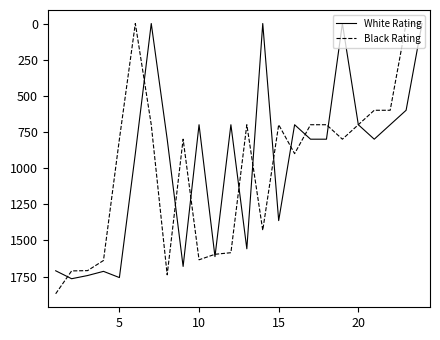

What is the greatest value displayed?

1869